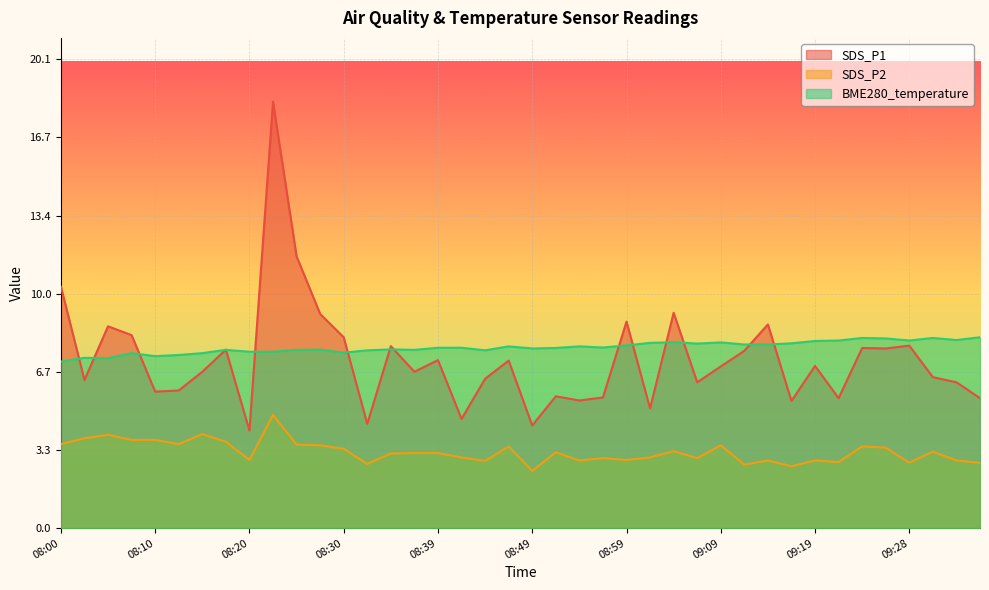

What is the average value of the BME280_temperature series?

7.7